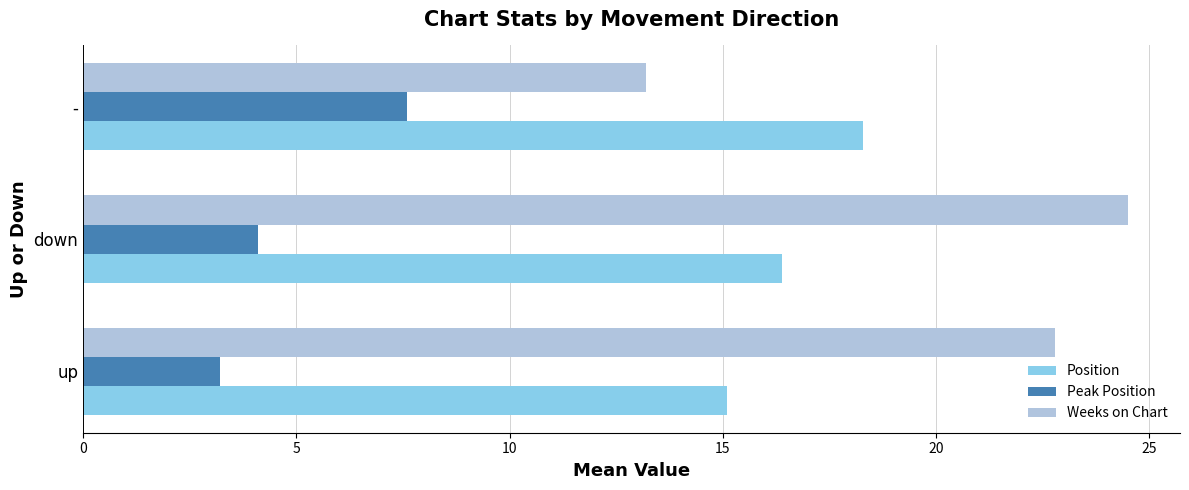

What is the highest value of the Weeks on Chart series?

24.5